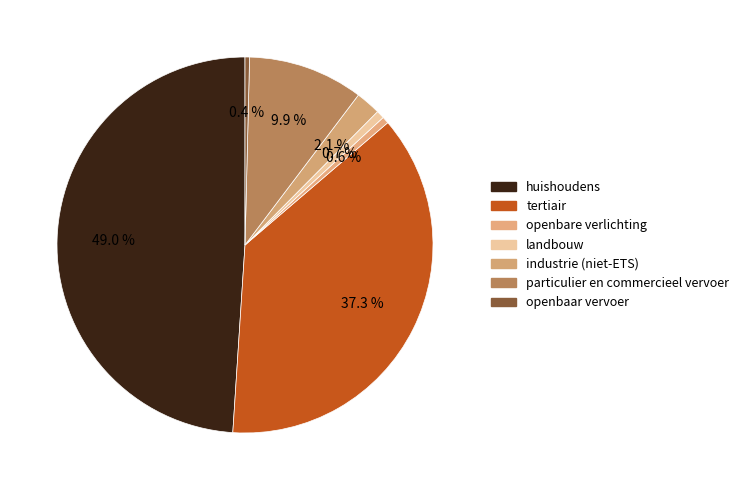

To the nearest percent, what is the average slice percentage?

14%